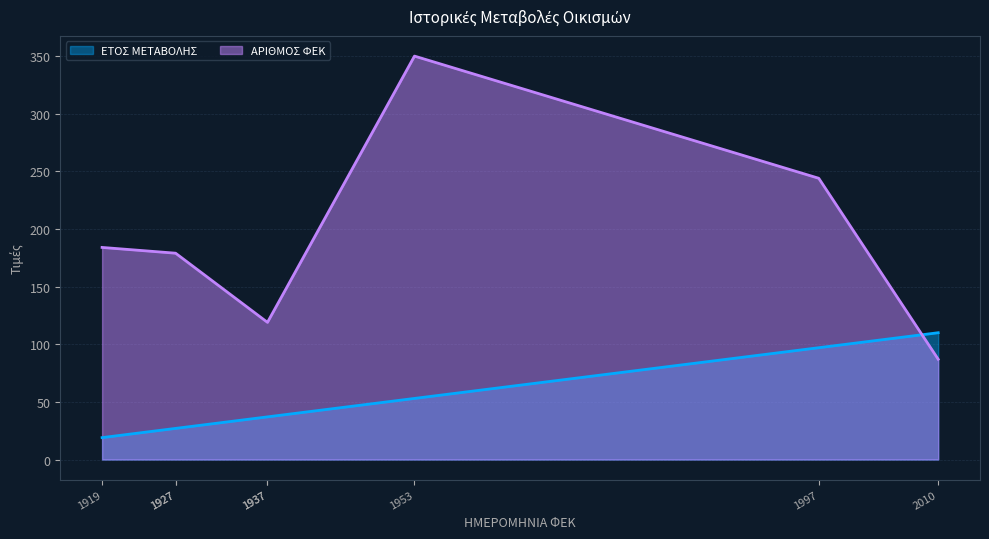

Reading left to right, extract all data points from this chart.

ΕΤΟΣ ΜΕΤΑΒΟΛΗΣ: 1919=19	1927=27	1927=27	1937=37	1937=37	1953=53	1997=97	2010=110
ΑΡΙΘΜΟΣ ΦΕΚ: 1919=184	1927=179	1927=179	1937=119	1937=119	1953=350	1997=244	2010=87